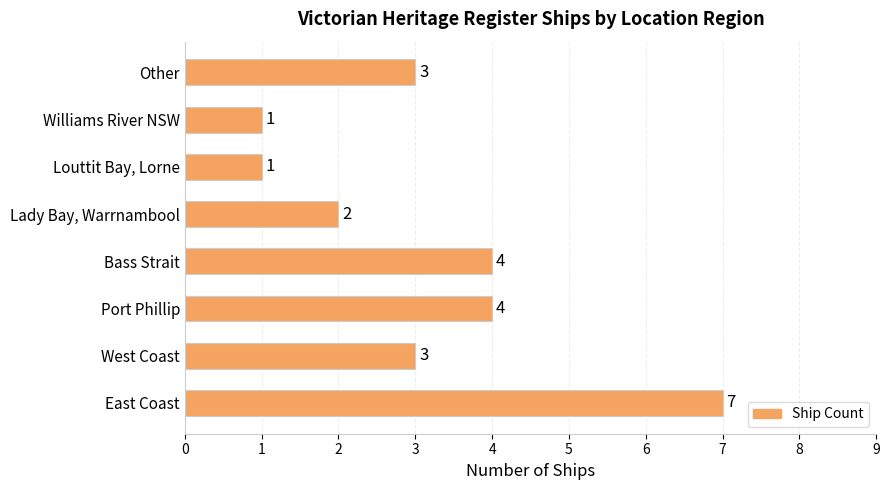

Does the chart contain any negative values?

No